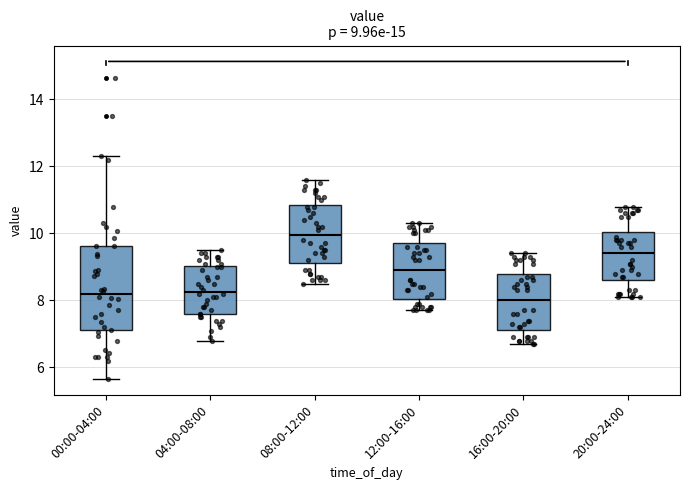

Which box is the tallest, from its lower edge to its upper edge?

00:00-04:00